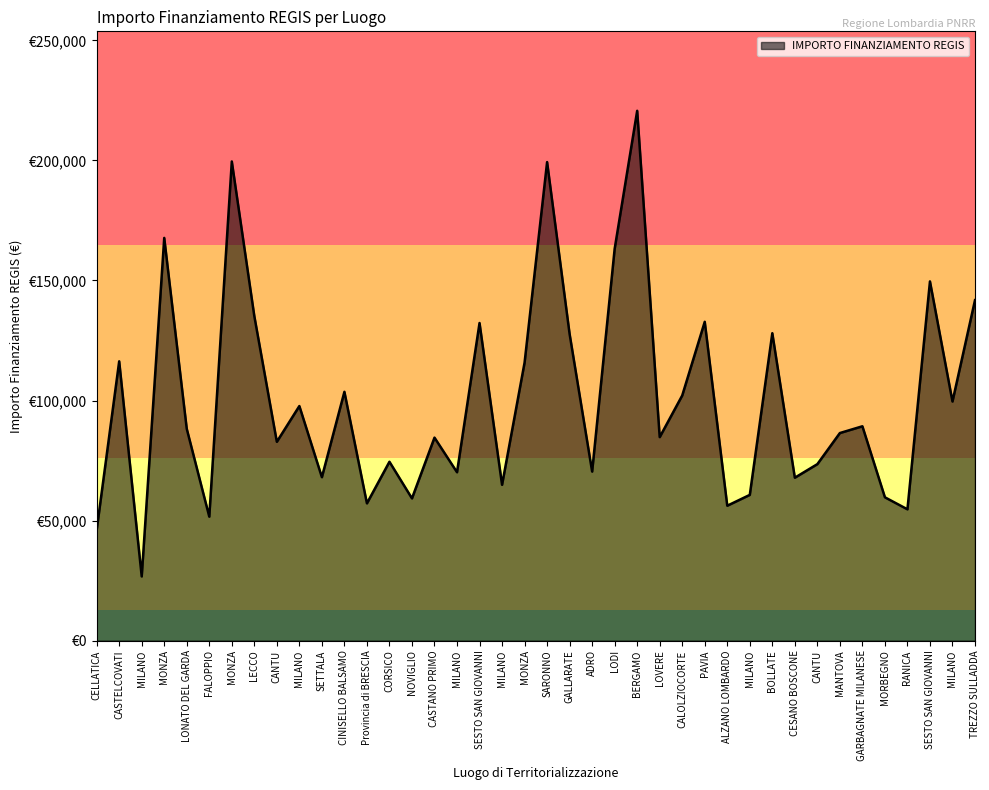

Reading left to right, transcribe all the data shown in this chart.

CELLATICA=46044.5	CASTELCOVATI=116324.6	MILANO=26730.0	MONZA=167724.8	LONATO DEL GARDA=88213.8	FALOPPIO=51620.1	MONZA=199567.7	LECCO=135157.2	CANTU=82798.6	MILANO=97694.9	SETTALA=68057.8	CINISELLO BALSAMO=103619.9	Provincia di BRESCIA=57160.7	CORSICO=74486.0	NOVIGLIO=59229.0	CASTANO PRIMO=84538.8	MILANO=70120.9	SESTO SAN GIOVANNI=132279.7	MILANO=64886.6	MONZA=115789.8	SARONNO=199303.9	GALLARATE=127674.8	ADRO=70397.4	LODI=163198.8	BERGAMO=220663.0	LOVERE=84744.5	CALOLZIOCORTE=102092.5	PAVIA=132781.0	ALZANO LOMBARDO=56181.6	MILANO=60687.8	BOLLATE=128032.6	CESANO BOSCONE=67843.7	CANTU=73496.1	MANTOVA=86448.2	GARBAGNATE MILANESE=89266.3	MORBEGNO=59681.5	RANICA=54682.1	SESTO SAN GIOVANNI=149604.4	MILANO=99582.8	TREZZO SULLADDA=141794.5